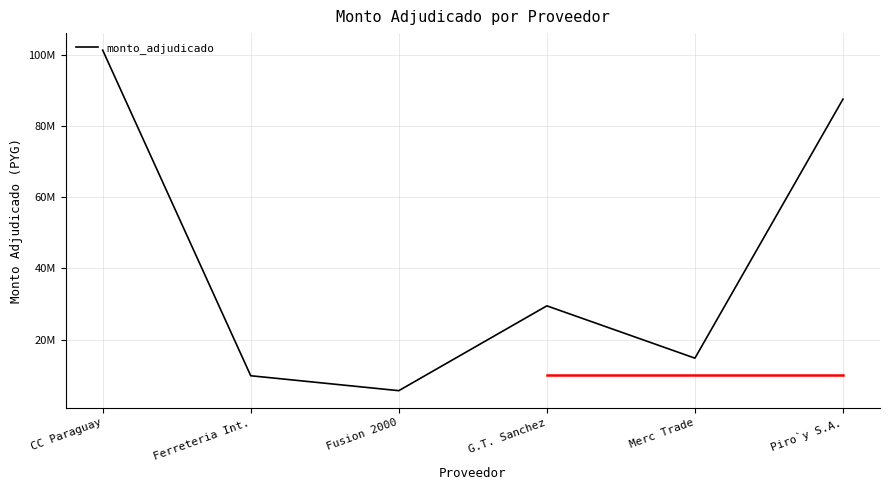

What is the average value?

41463840